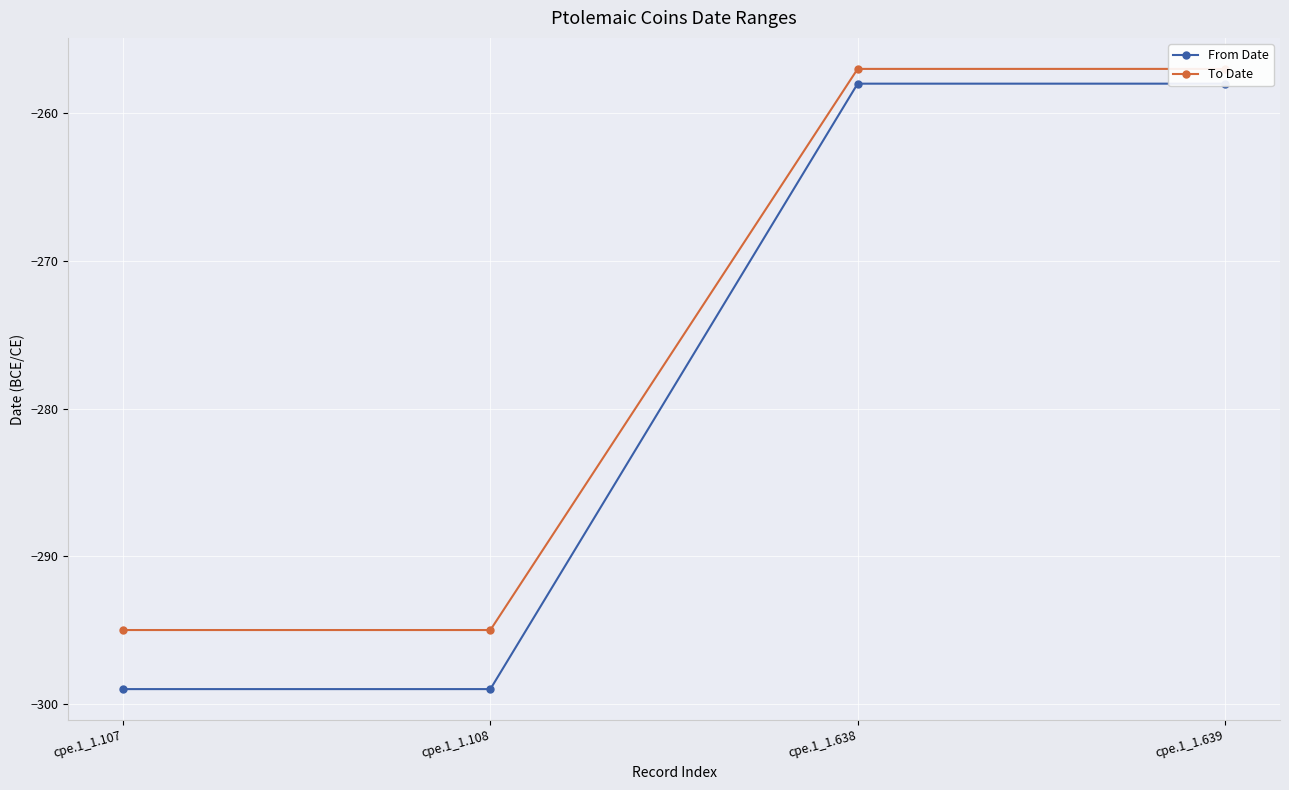

What is the approximate value of From Date at cpe.1_1.638?

-258